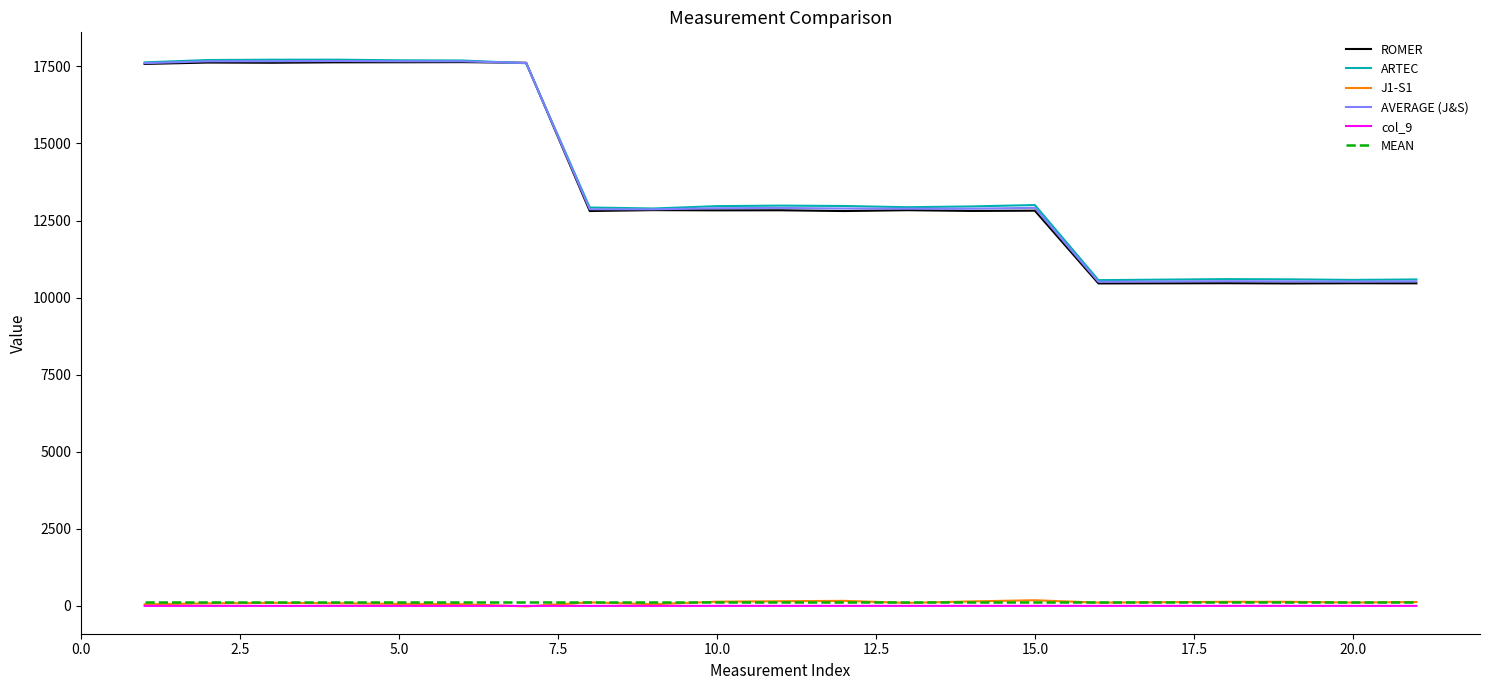

True or false: col_9 and ARTEC cross at least once.

False